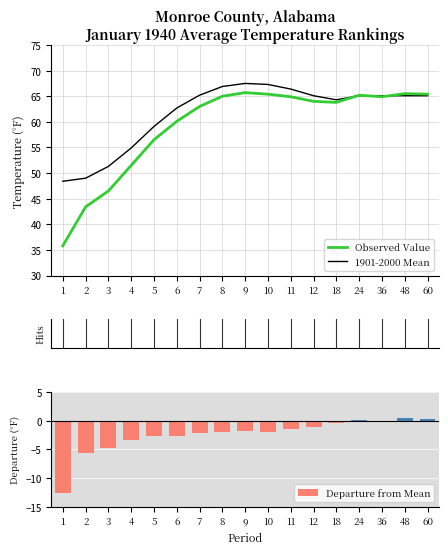

List the series in order of their peak value, lowest first.

Departure from Mean, Observed Value, 1901-2000 Mean